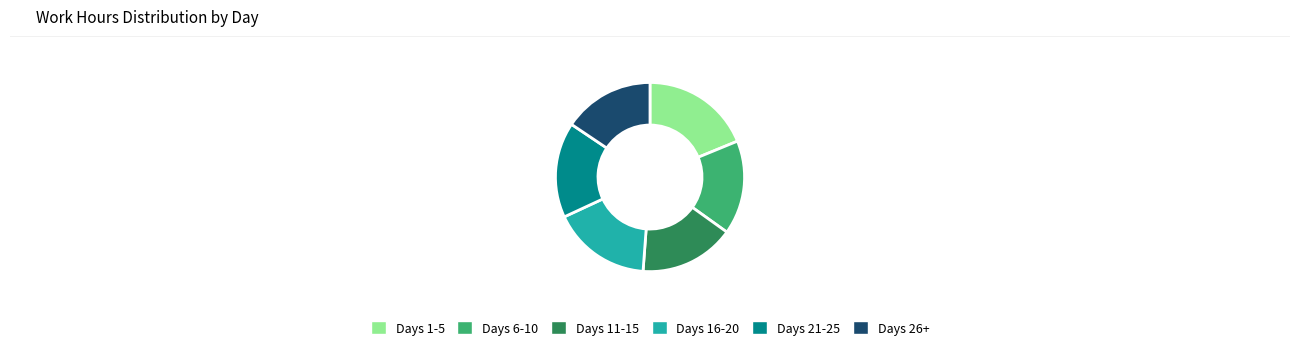

What is the largest slice in the pie chart?

Days 1-5